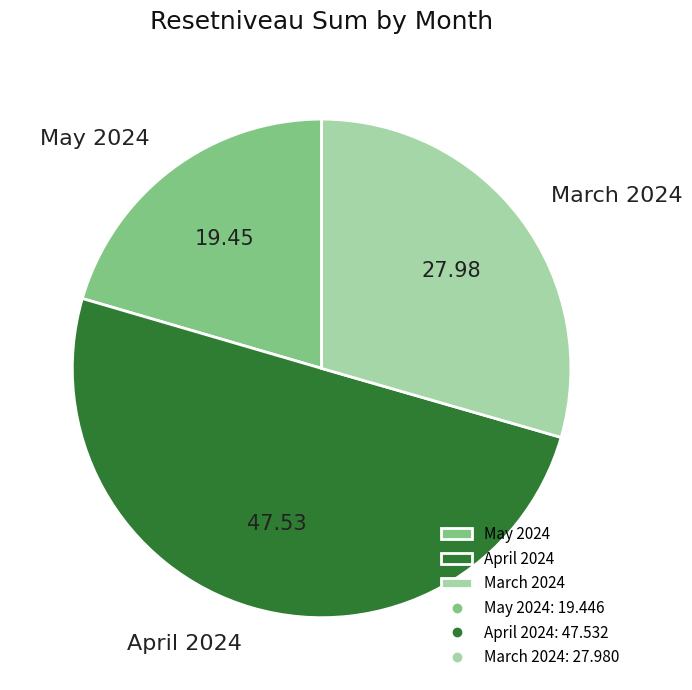

Rank the categories by value from highest to lowest.

April 2024, March 2024, May 2024